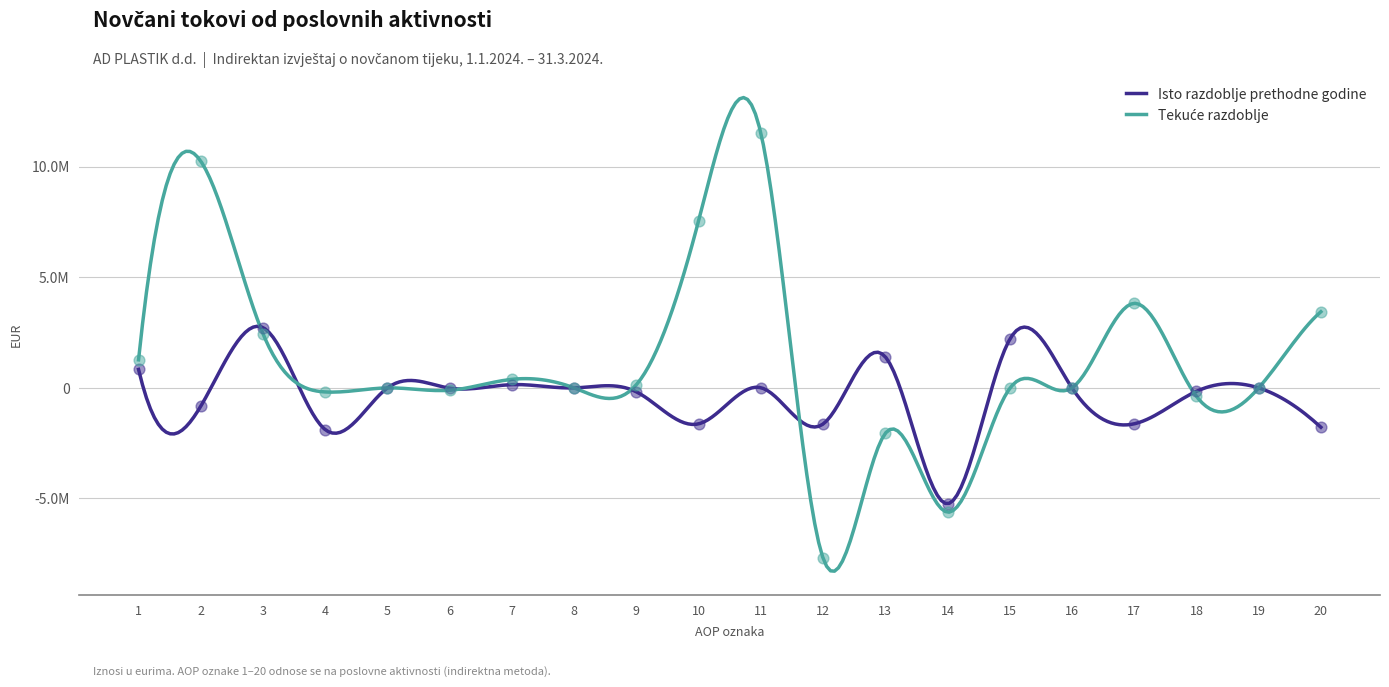

At how many categories does at least one series exceed 5537034?

3